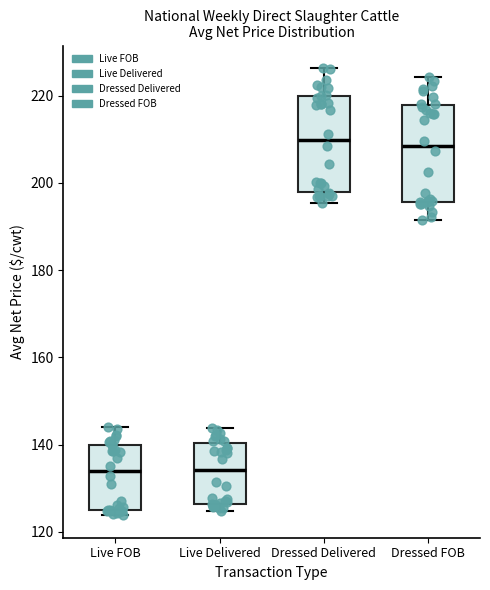

Where does the median line of the box for Dressed Delivered sit on the y-axis? The values are not printed on the chart, so give them approximately, as read against the axis.

210